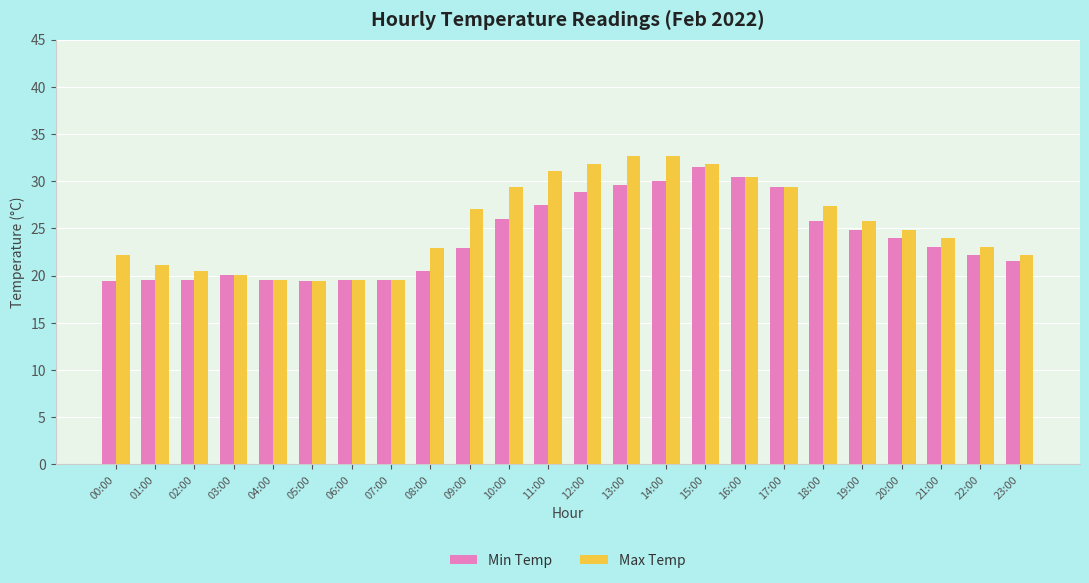

How many bars are there in each group?

2